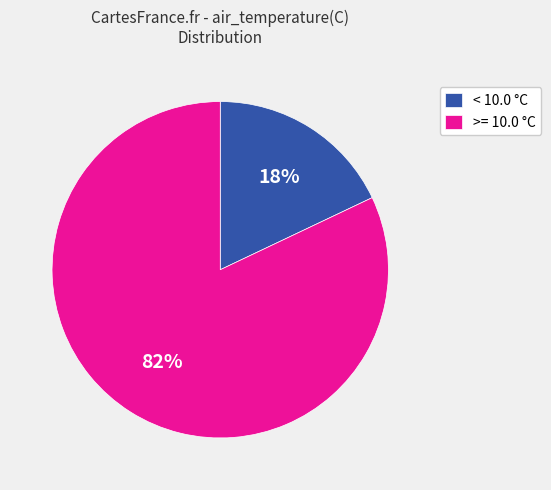

Is there any slice that represents more than half of the pie?

Yes